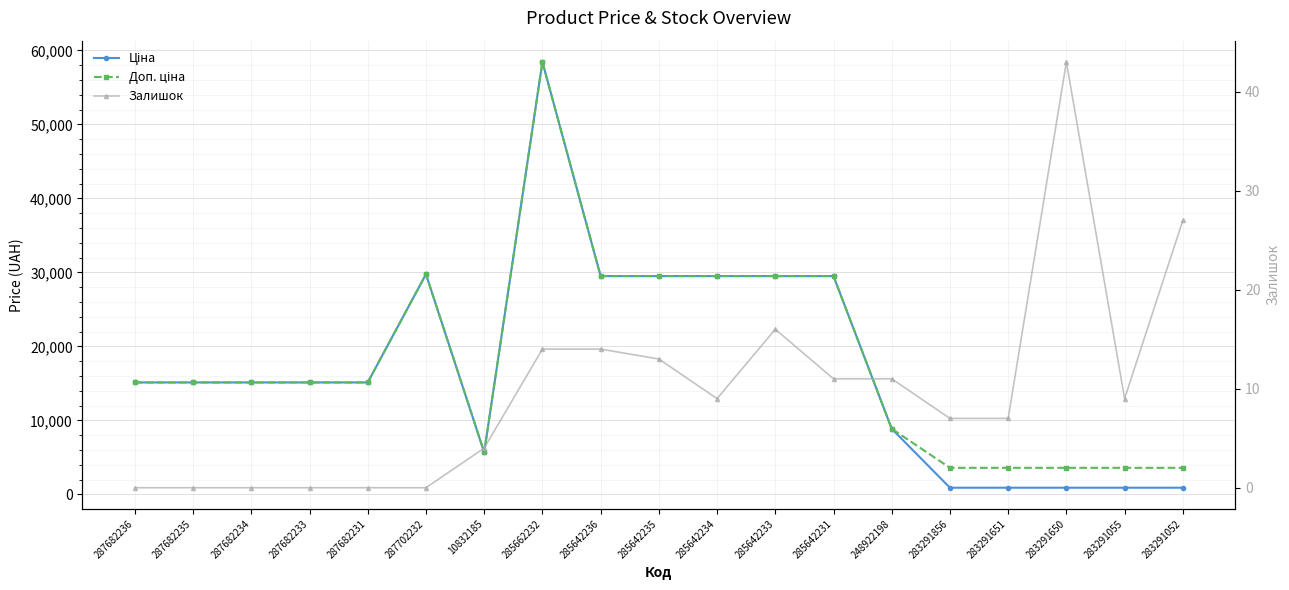

True or false: Ціна has more than 2 points higher than both neighbors.

False